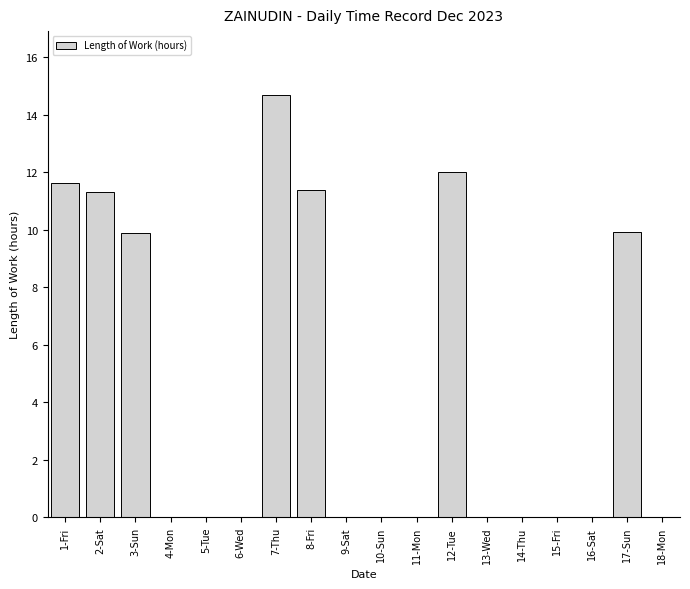

Reading left to right, list all the values displayed in this chart.

1-Fri=11.6	2-Sat=11.3	3-Sun=9.9	4-Mon=0.0	5-Tue=0.0	6-Wed=0.0	7-Thu=14.7	8-Fri=11.4	9-Sat=0.0	10-Sun=0.0	11-Mon=0.0	12-Tue=12.0	13-Wed=0.0	14-Thu=0.0	15-Fri=0.0	16-Sat=0.0	17-Sun=9.9	18-Mon=0.0